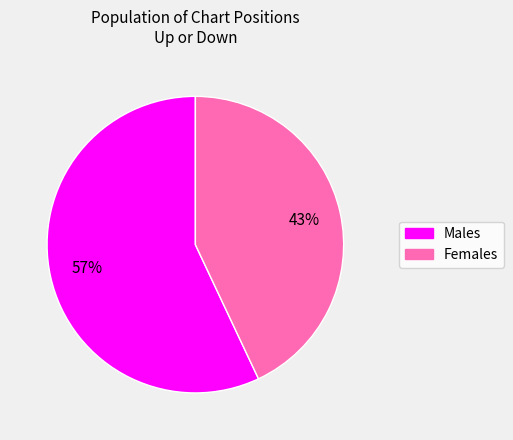

To the nearest percent, what is the average slice percentage?

50%